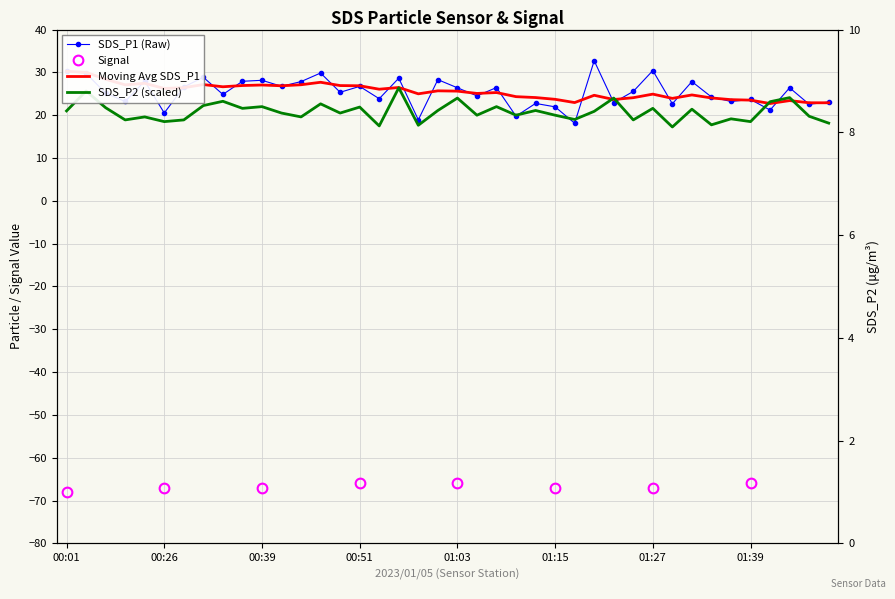

At which label does SDS_P1 first exceed 25?

00:01